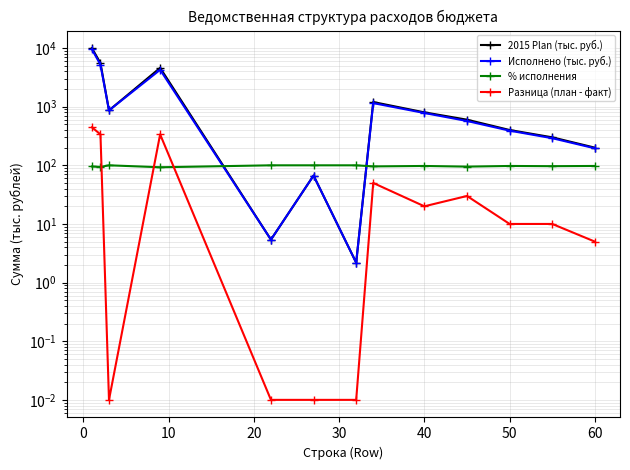

How many interior local valleys does the % исполнения series have?

5